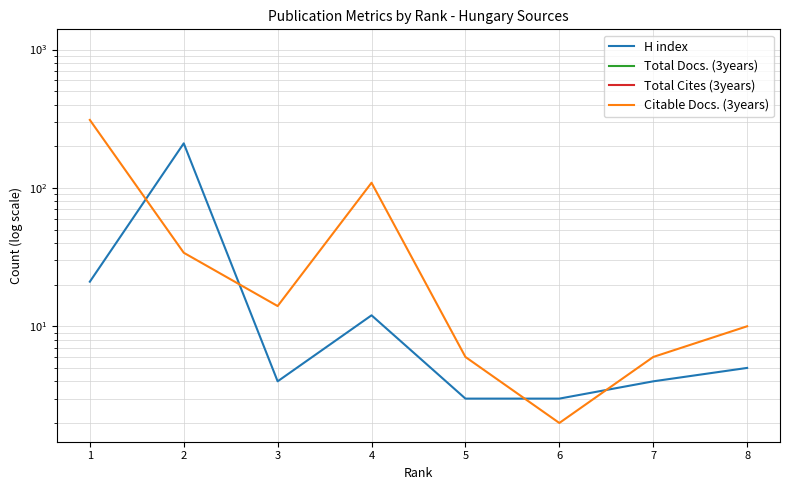

Between 8 and 7, which is larger?

8